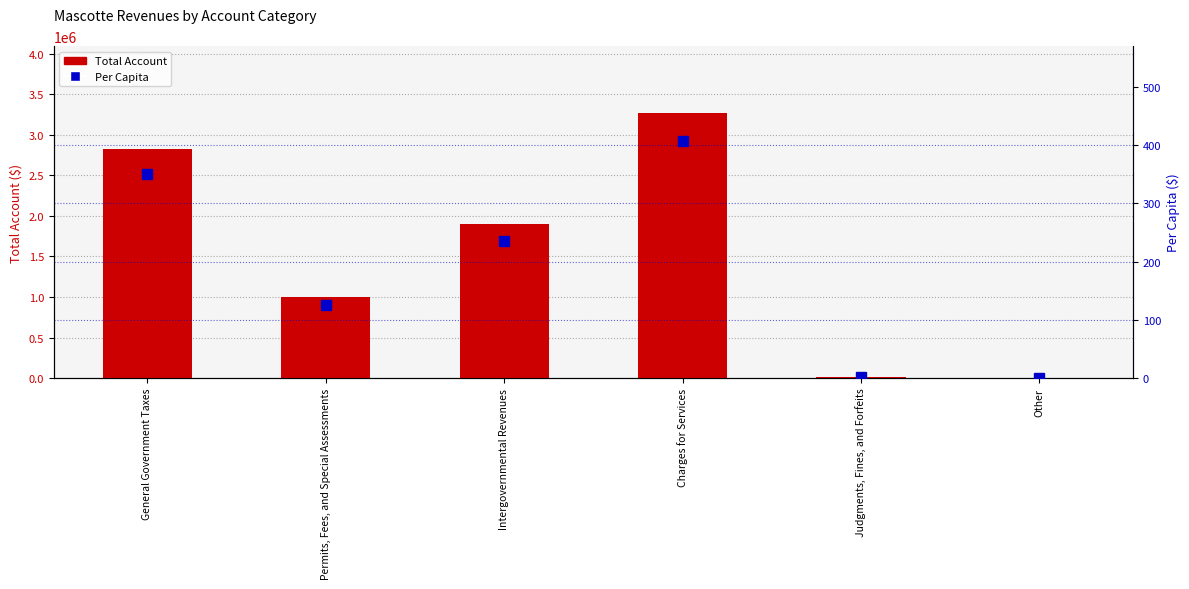

How many groups of bars are there?

6